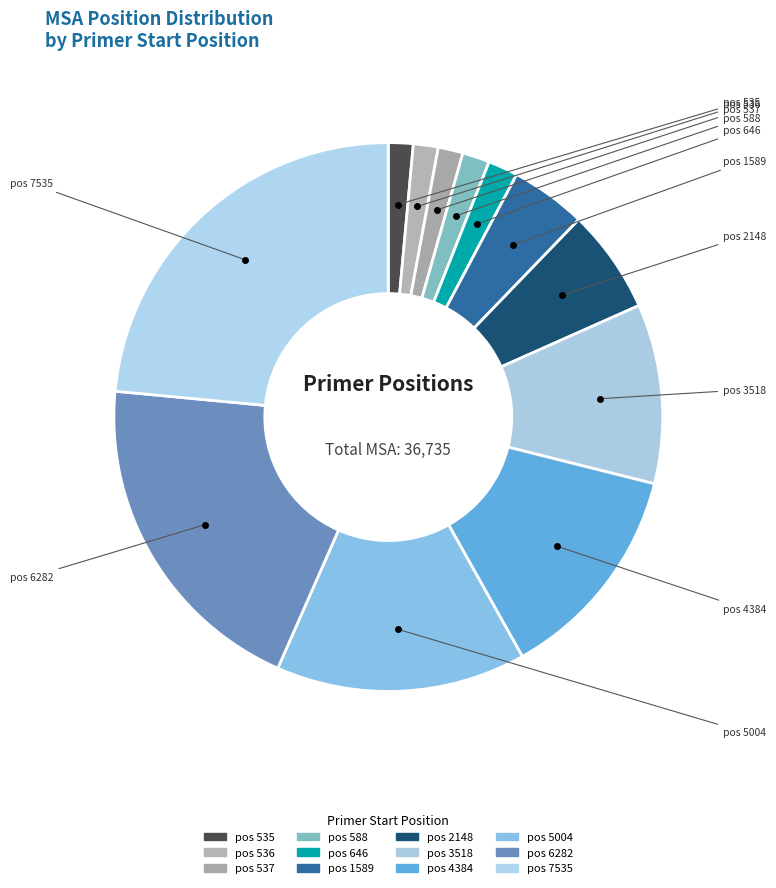

Count the number of slices in the pie.

12